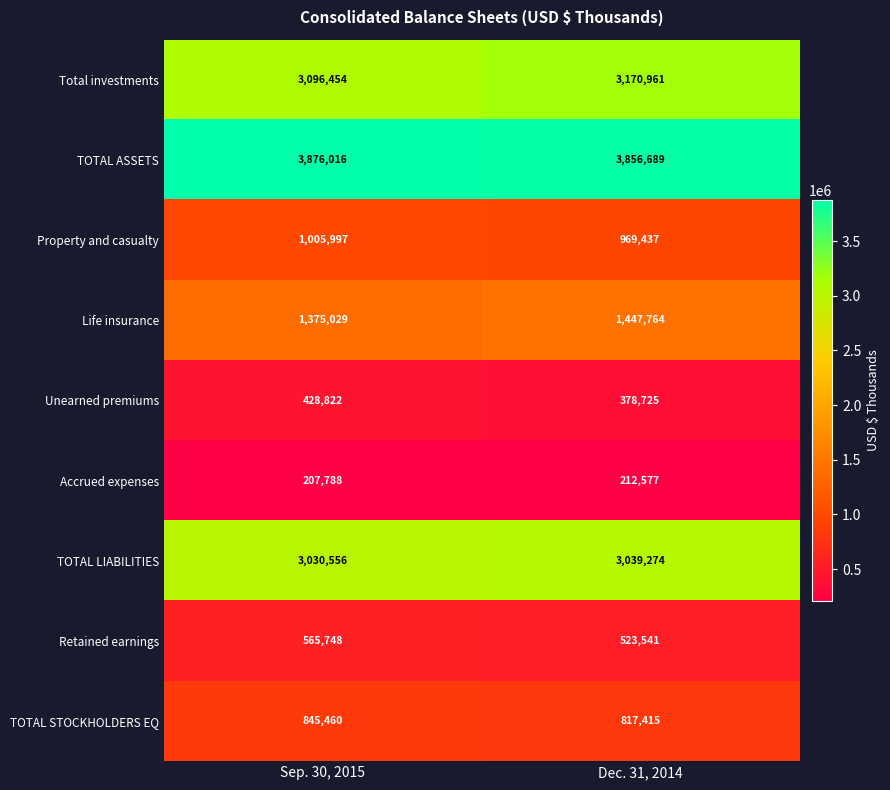

The Accrued expenses series shows 108791 at Sep. 30, 2015. True or false?

False